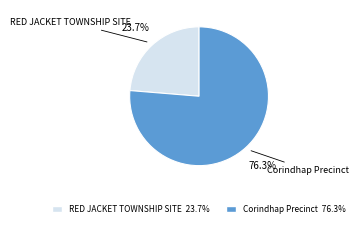

Which has a higher value, RED JACKET TOWNSHIP SITE or Corindhap Precinct?

Corindhap Precinct